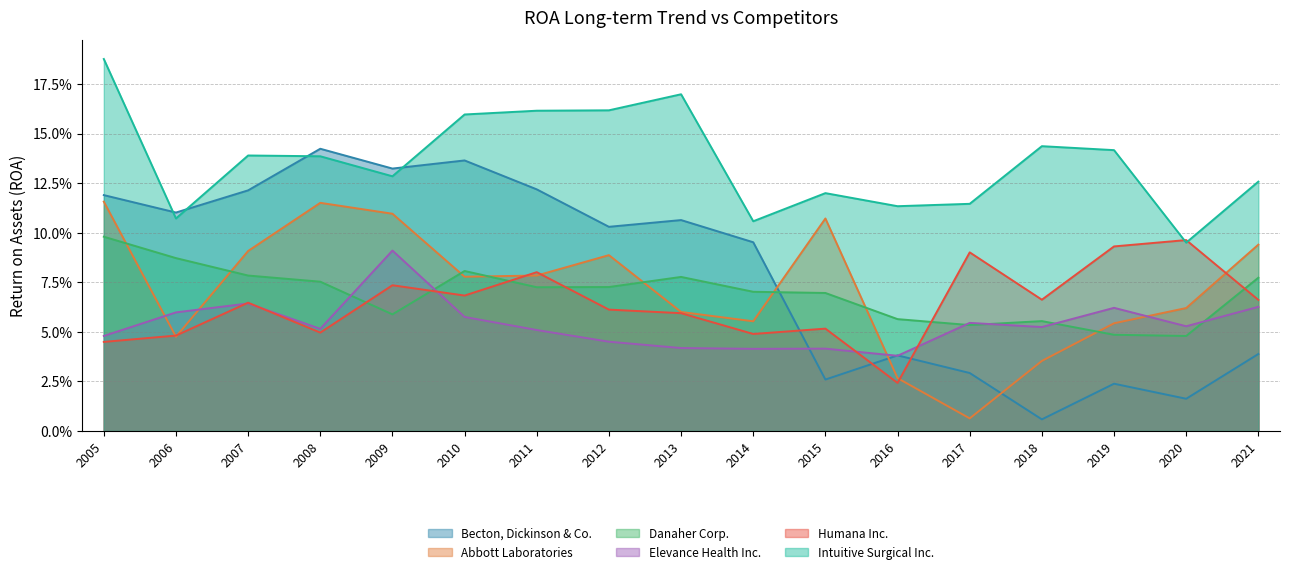

Between which two adjacent categories do Danaher Corp. and Abbott Laboratories first intersect?

2005 and 2006